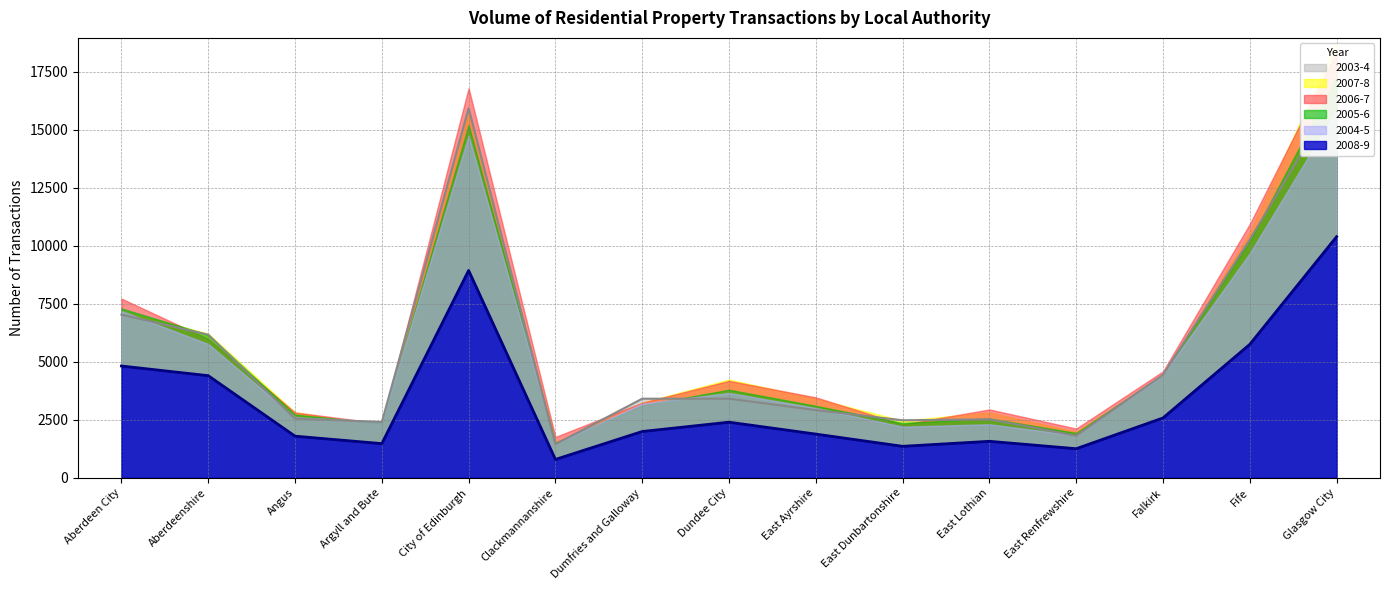

True or false: 2004-5 and 2006-7 cross at least once.

True